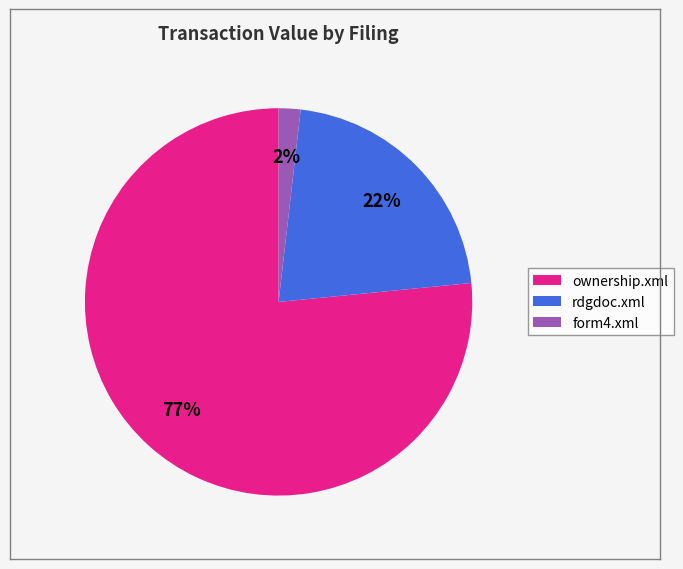

Between rdgdoc.xml and form4.xml, which is larger?

rdgdoc.xml